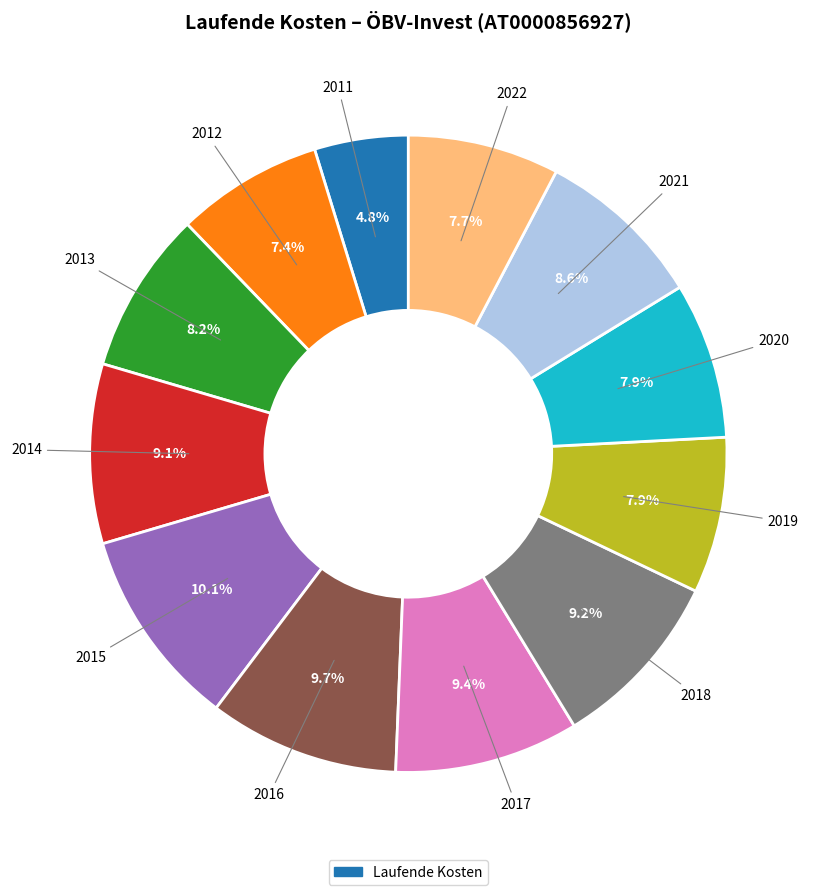

Is there any slice that represents more than half of the pie?

No